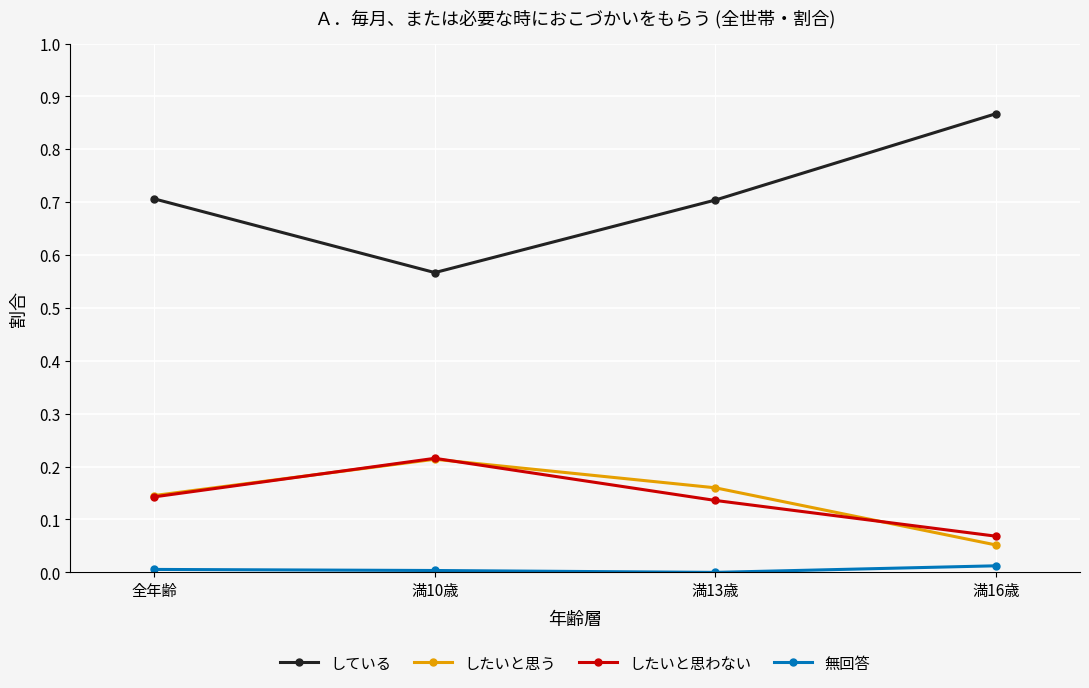

Between 満10歳 and 満16歳, which series saw the biggest shift?

している